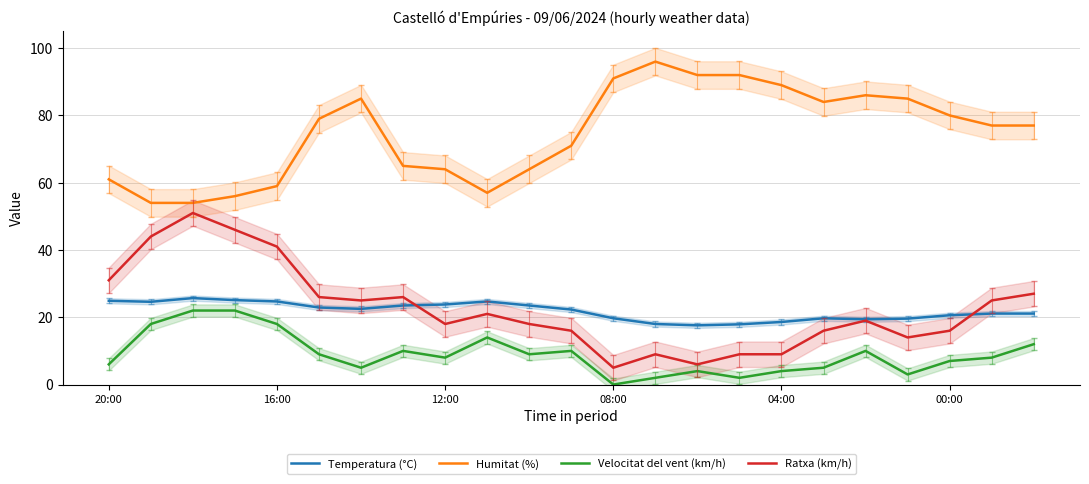

True or false: Humitat (%) and Ratxa (km/h) cross at least once.

False